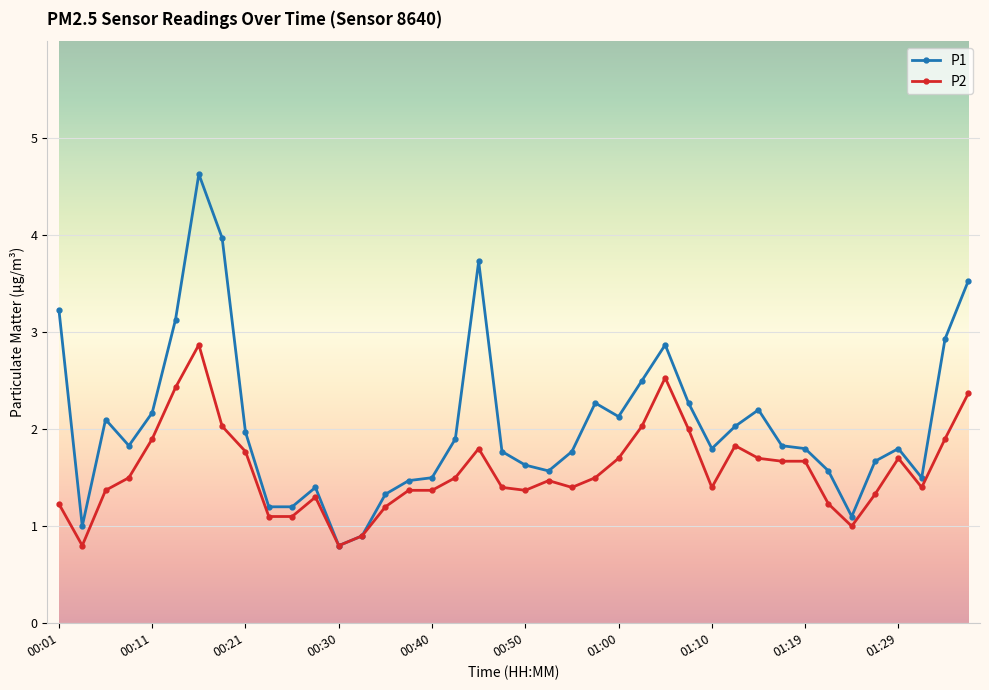

Which series has the largest range (max minus min)?

P1